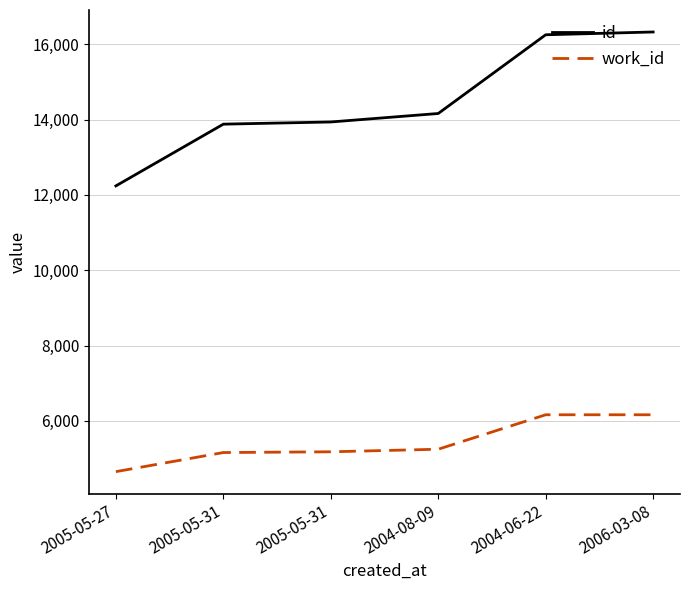

What is the sum of the id values at 2004-08-09 and 2005-05-27?

26400